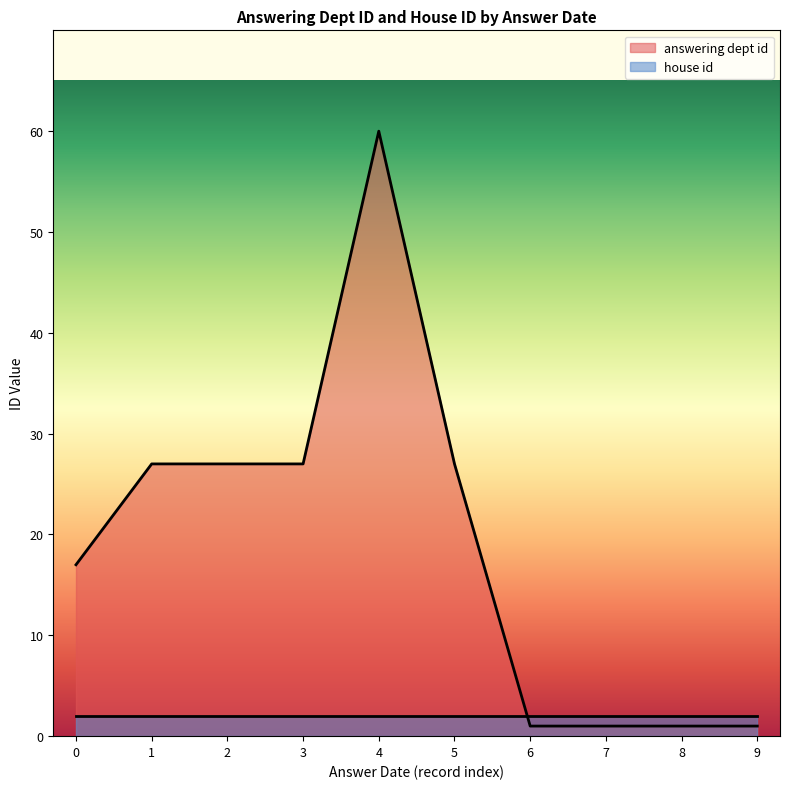

What is the average value?

19